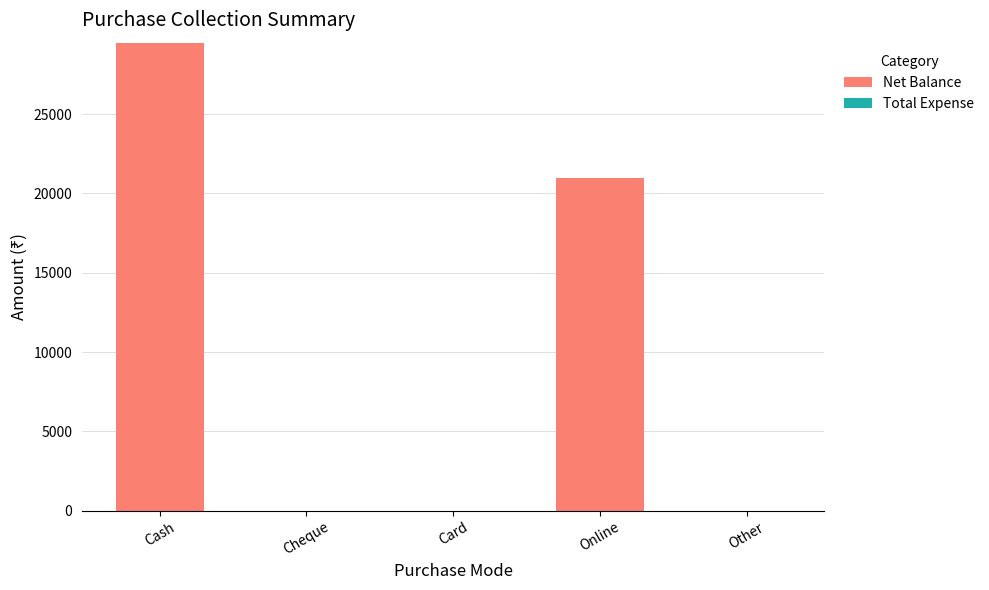

Where is the data nearest to the value 14750?

Online